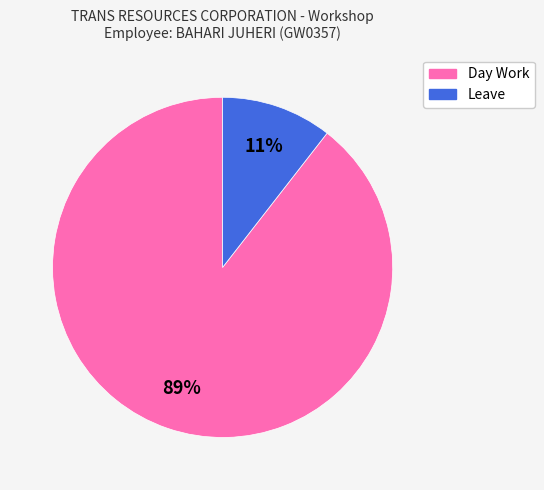

Does Day Work represent more than half of the total?

Yes